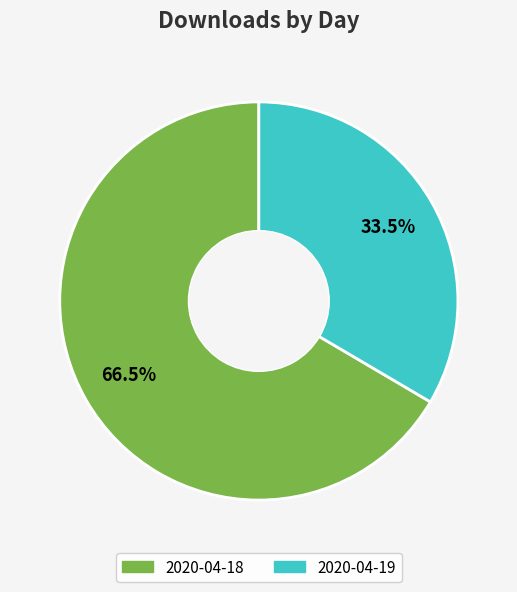

To the nearest percent, what is the difference between the largest and smallest slice percentages?

33%